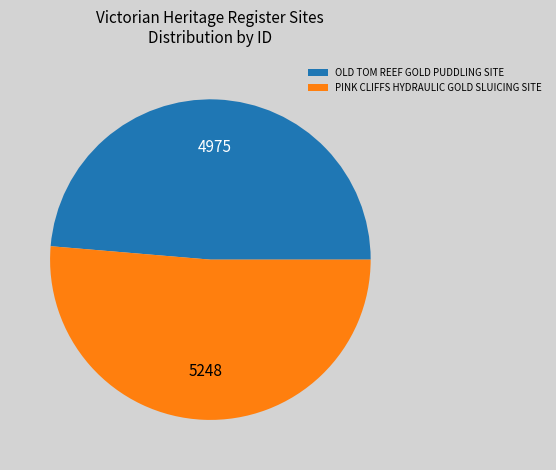

Count the number of slices in the pie.

2